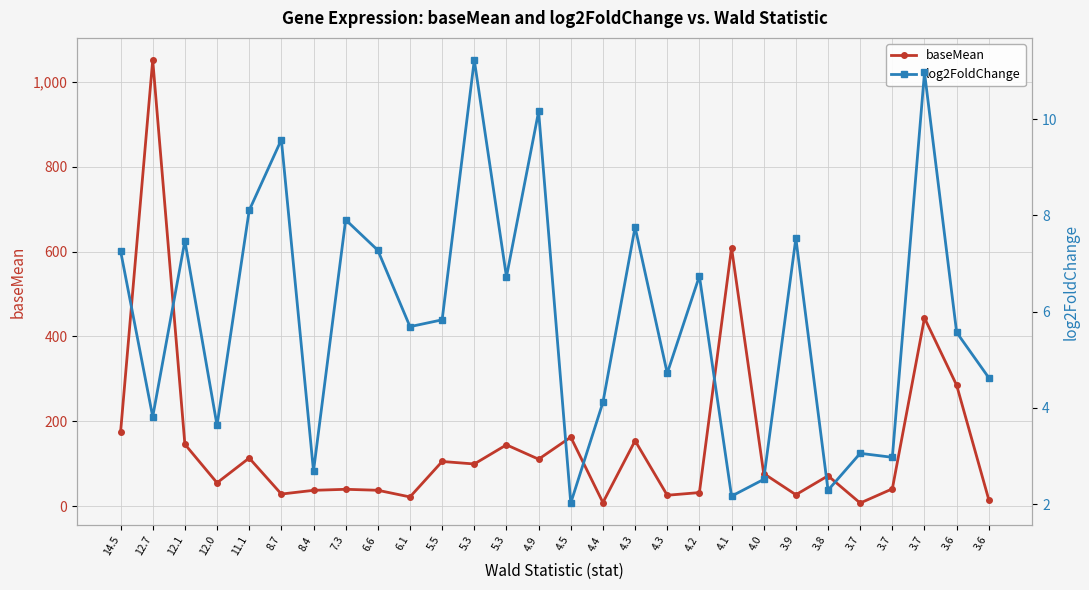

In baseMean, how many points are higher than both neighbors (excluding endpoints)?

10